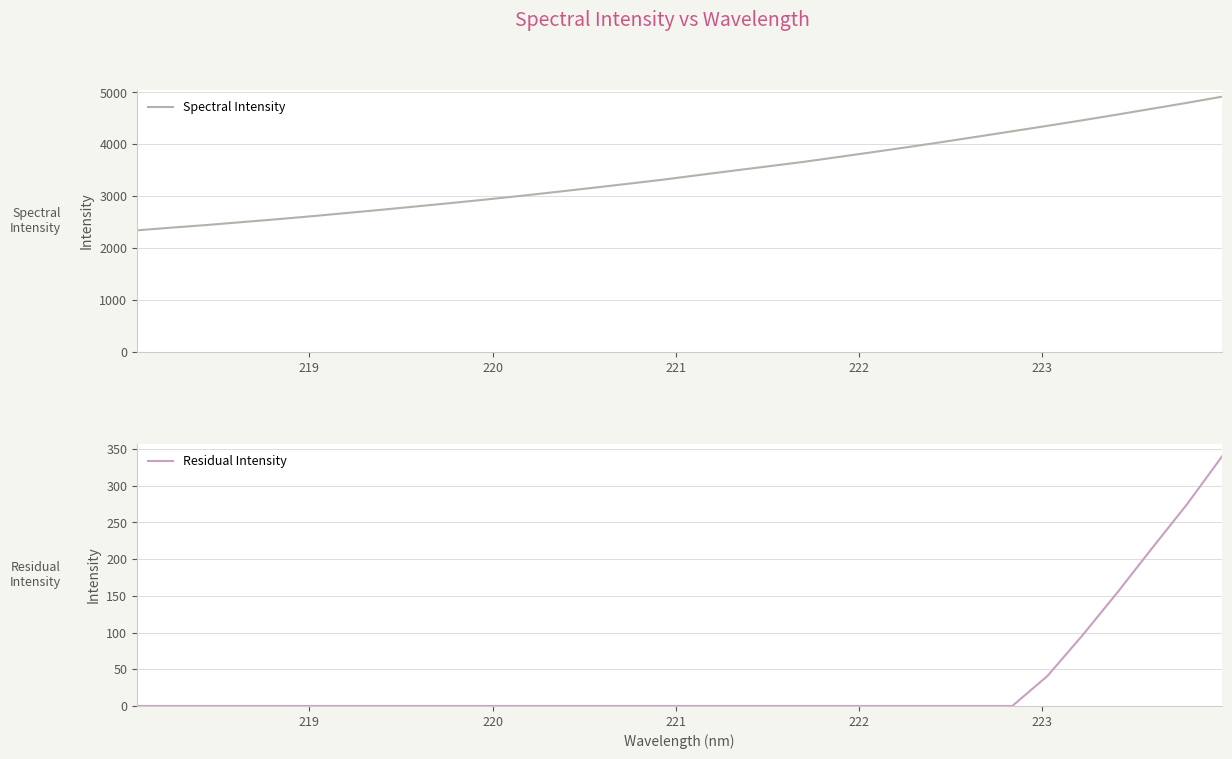

What is the maximum value for Spectral Intensity?

4919.8